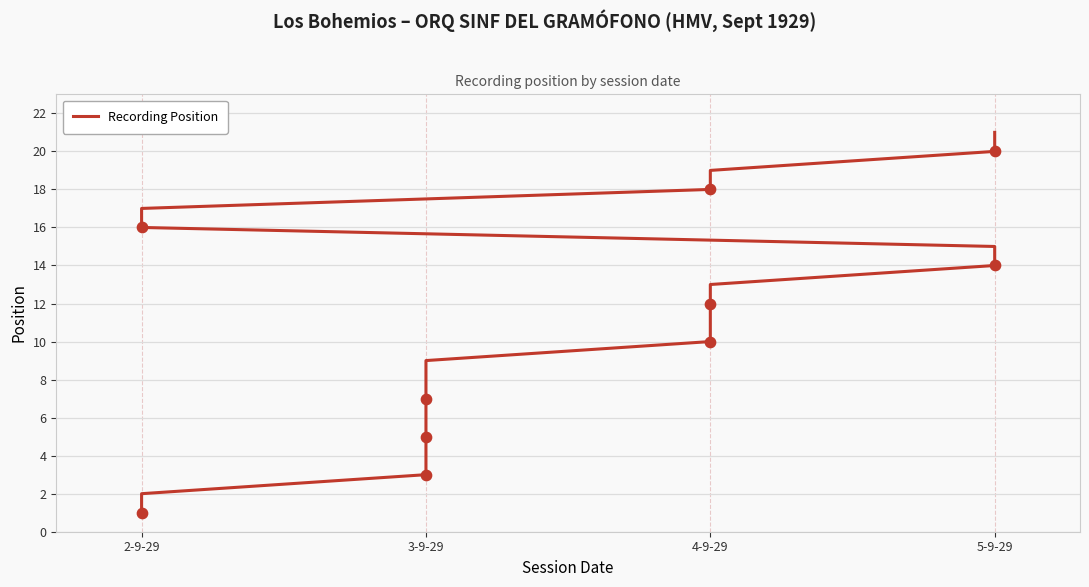

Approximately how many times larger is the value at 4-9-29 compared to 5-9-29?

0.8